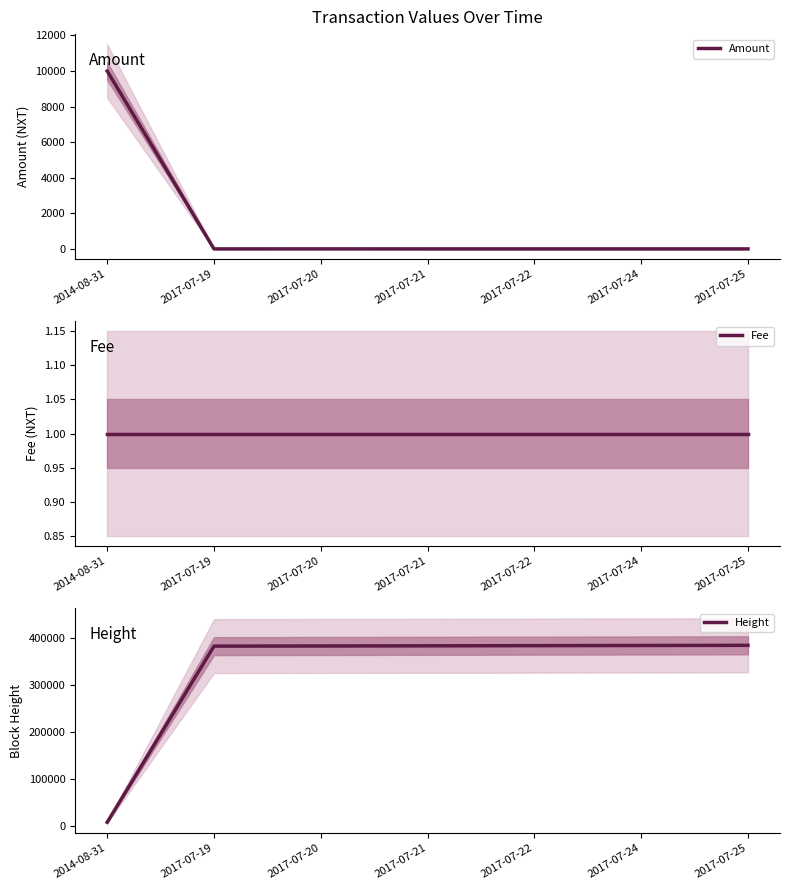

Is the value of Fee at 2017-07-21 greater than the value of Amount at 2014-08-31?

No